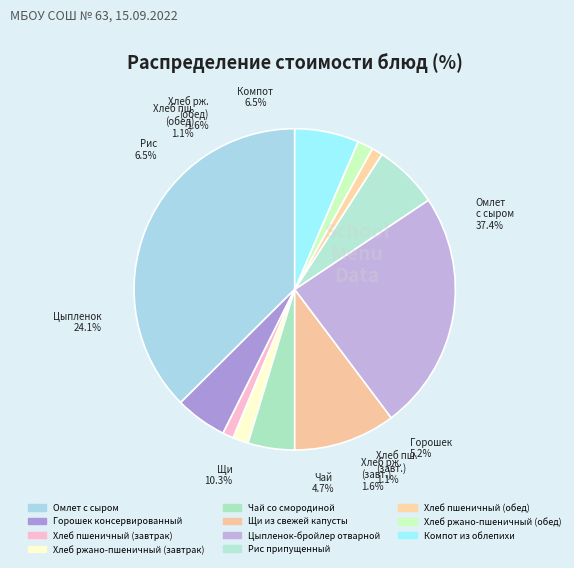

How many slices are in this pie chart?

11